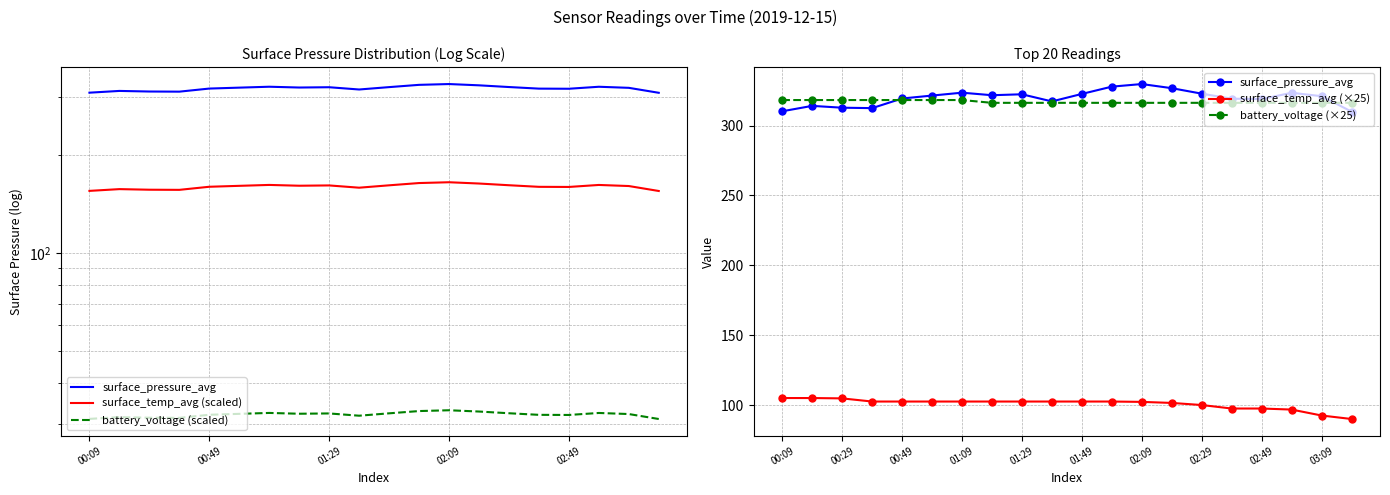

Which series changed the most between 6 and 8?

battery_voltage (×25)